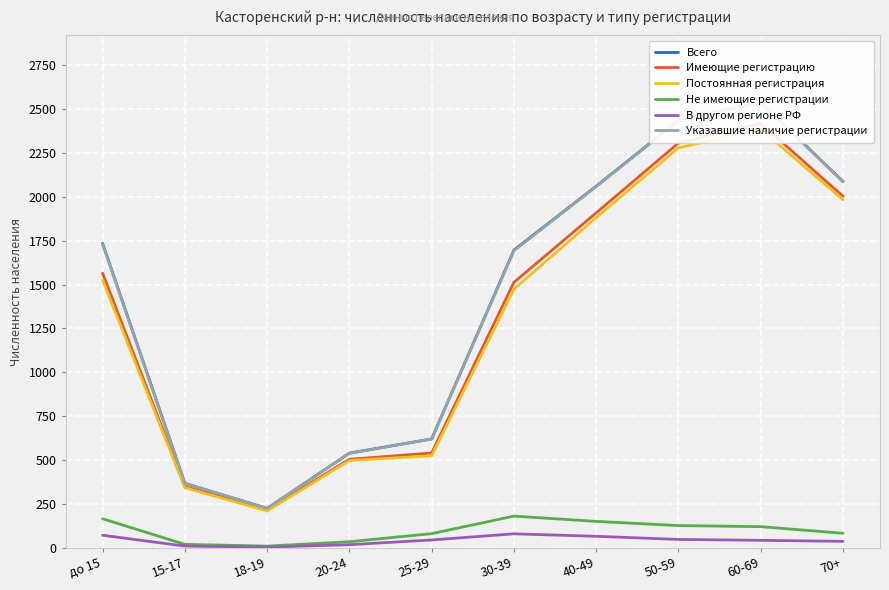

What is the difference between the maximum and second lowest values in the Не имеющие регистрации series?

161